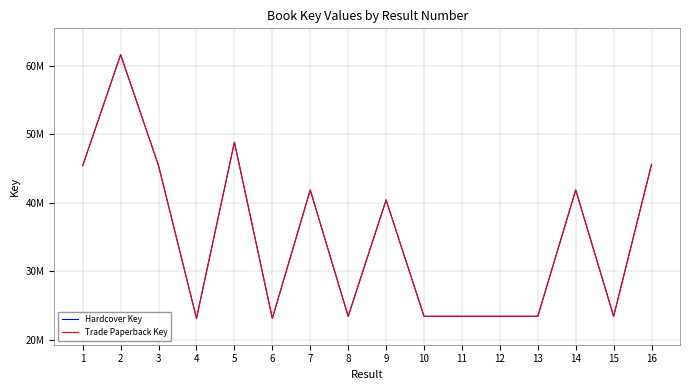

What is the value of the Hardcover Key point at the 14th from the left?

41883008